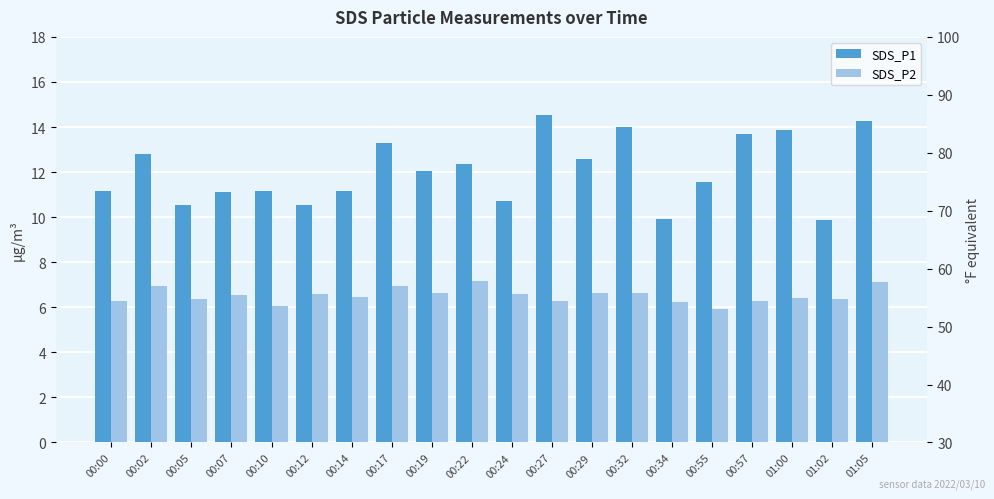

How many data points in SDS_P2 are above 6?

19